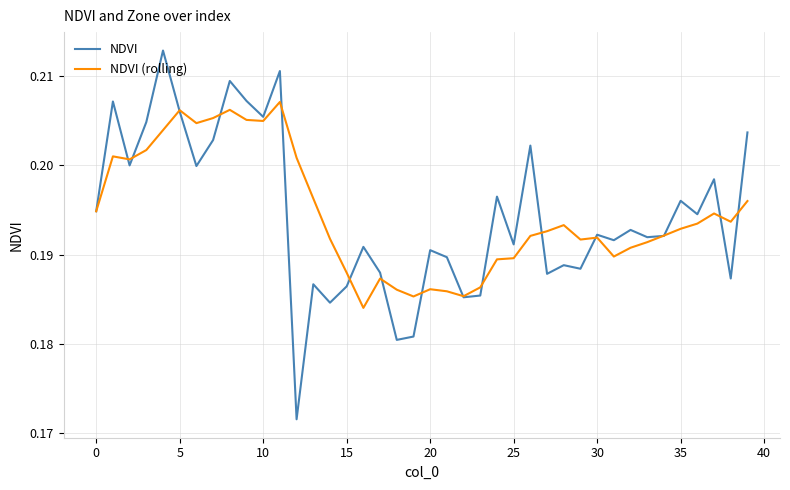

Which series has the widest spread of values?

NDVI